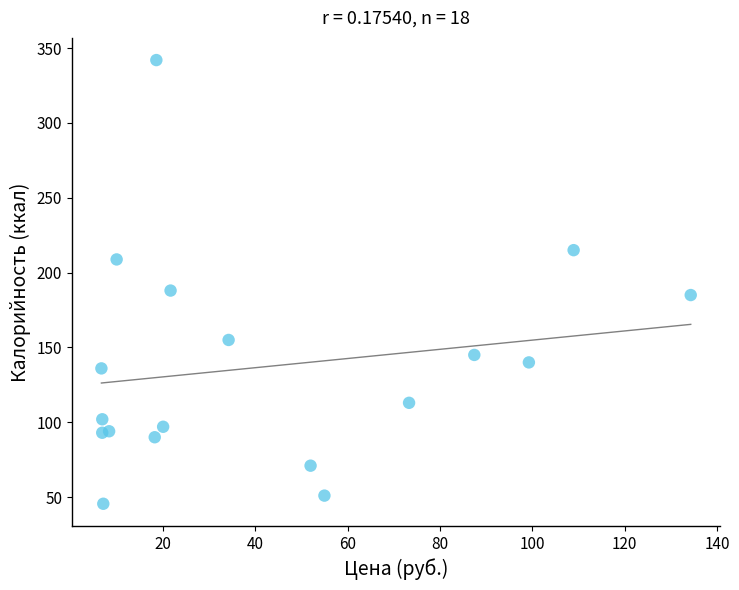

What is the range of X values (max minus min)?

127.6